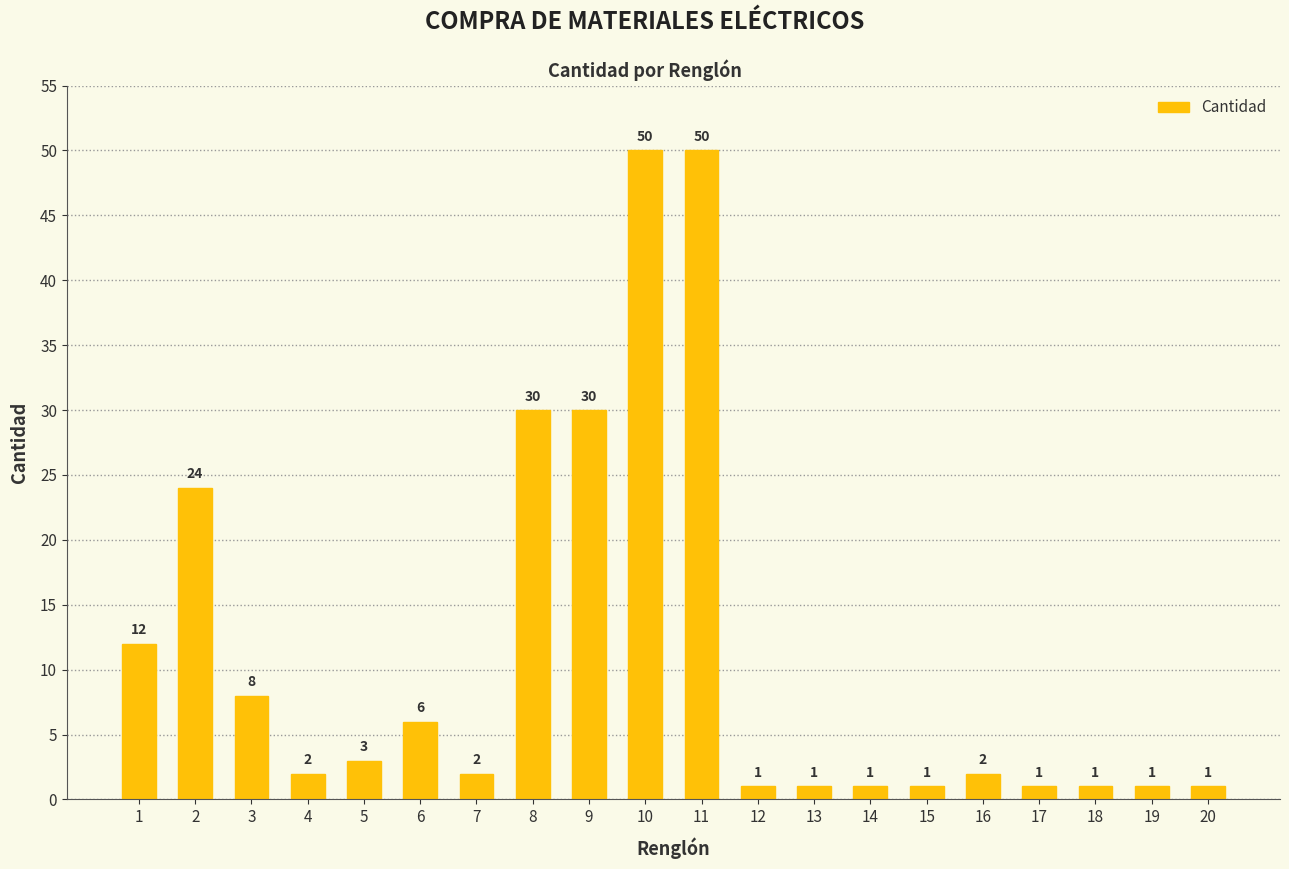

What is the value of the 7th bar from the left?

2